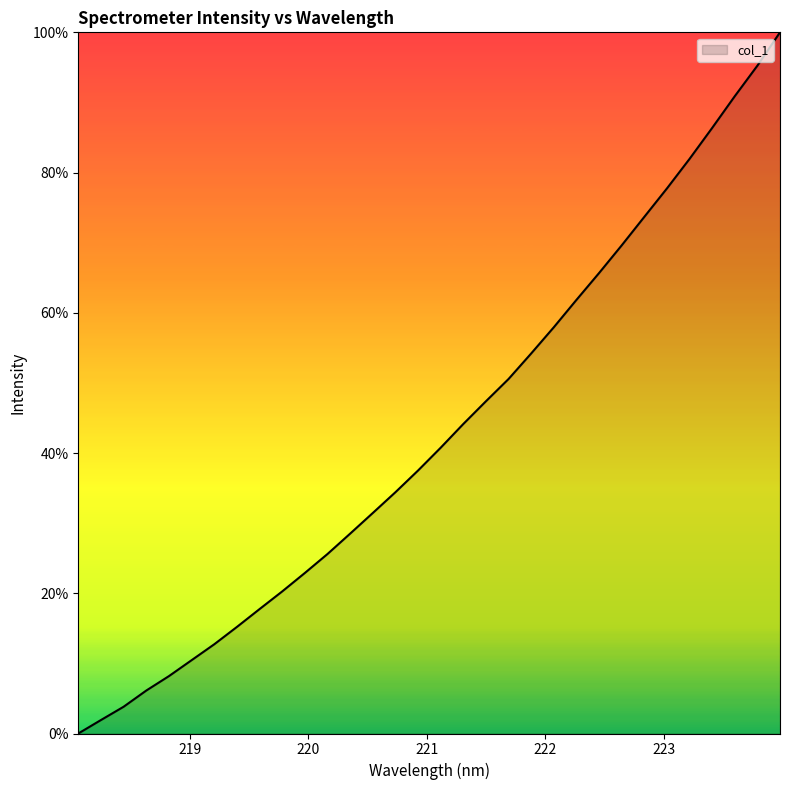

What is the maximum value shown in the chart?

100.0